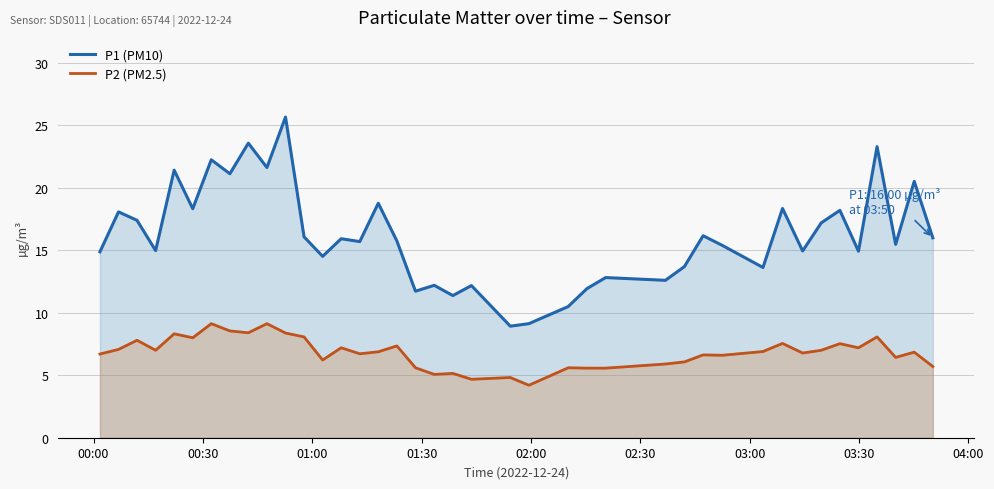

Which series has the largest total across all categories?

P1 (PM10)